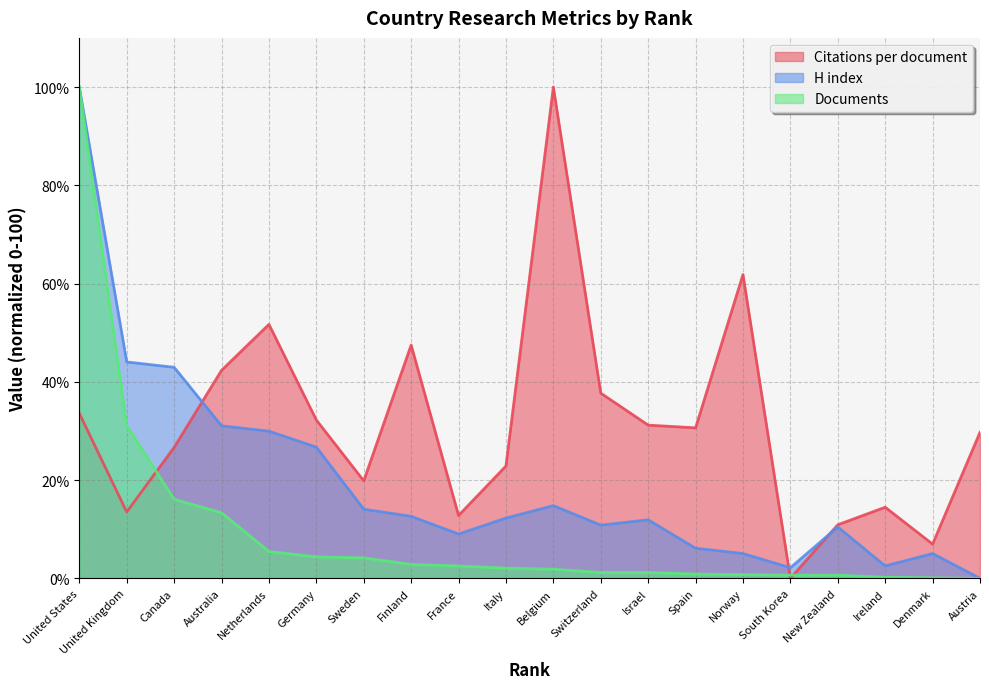

Does the chart display data point markers on the line(s)?

No